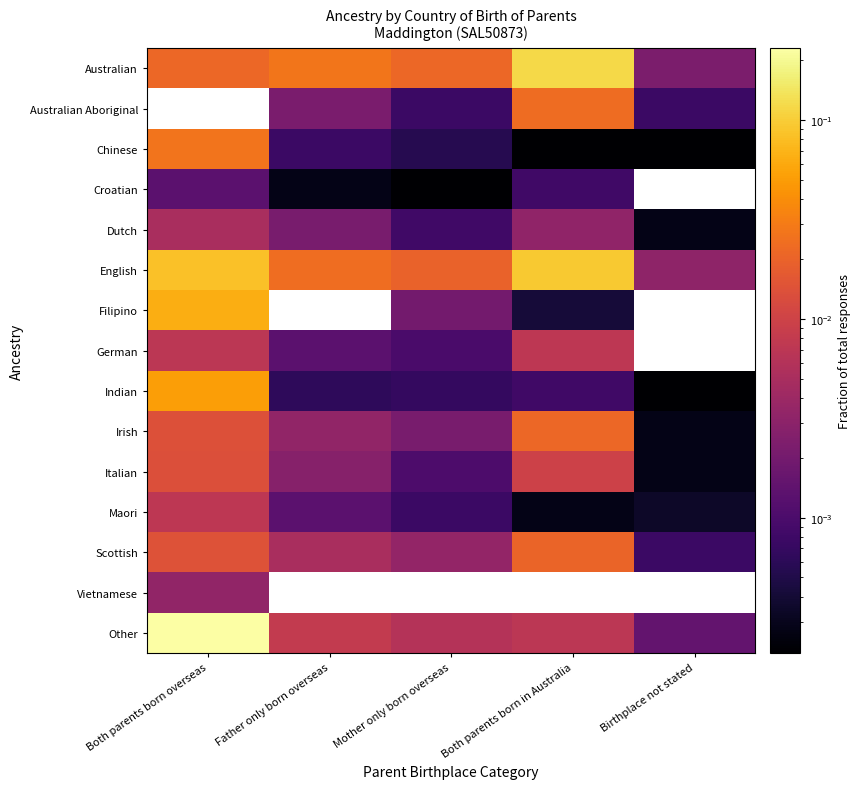

Which series has the largest total across all categories?

Other